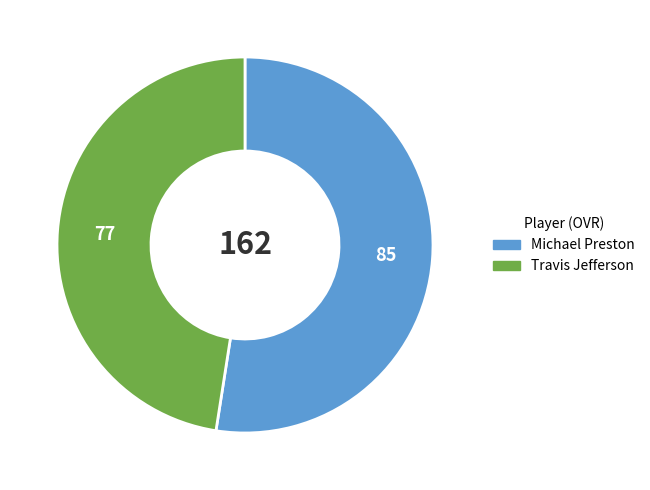

Is the sum of Travis Jefferson and Michael Preston greater than half?

Yes